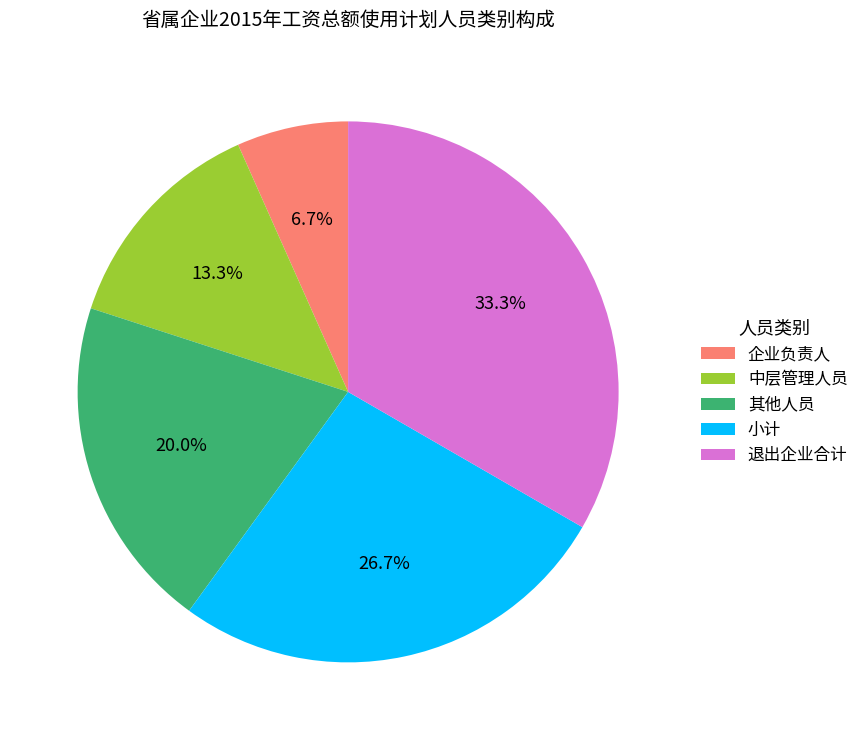

To the nearest percent, what percentage of the pie is 其他人员?

20%